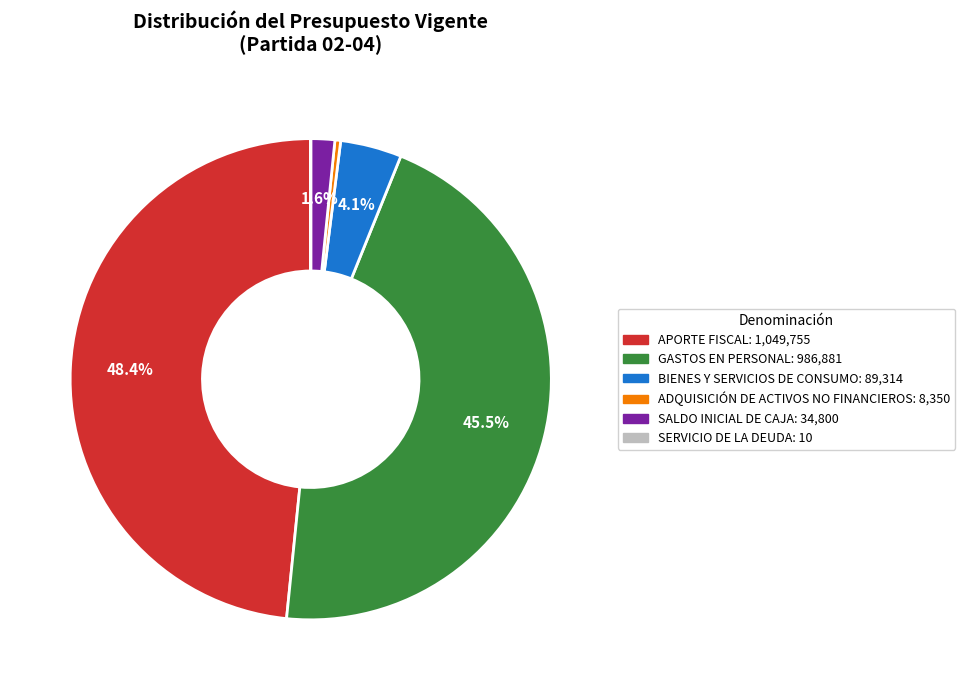

Which category has the biggest portion of the pie?

APORTE FISCAL